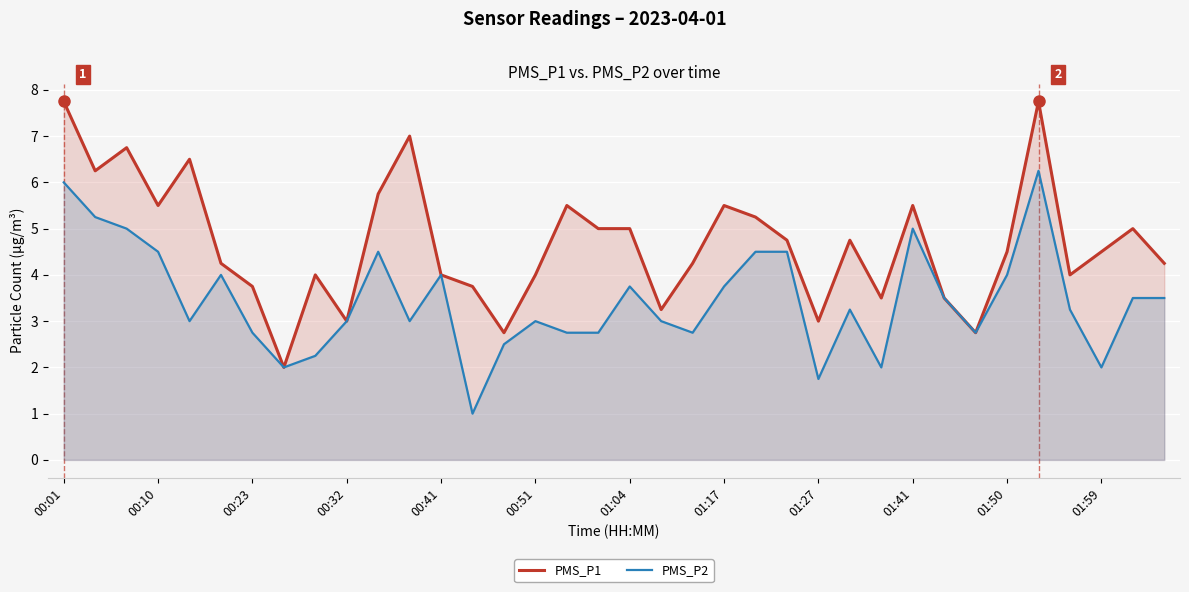

The value of PMS_P2 at 20 is 0.8. True or false?

False